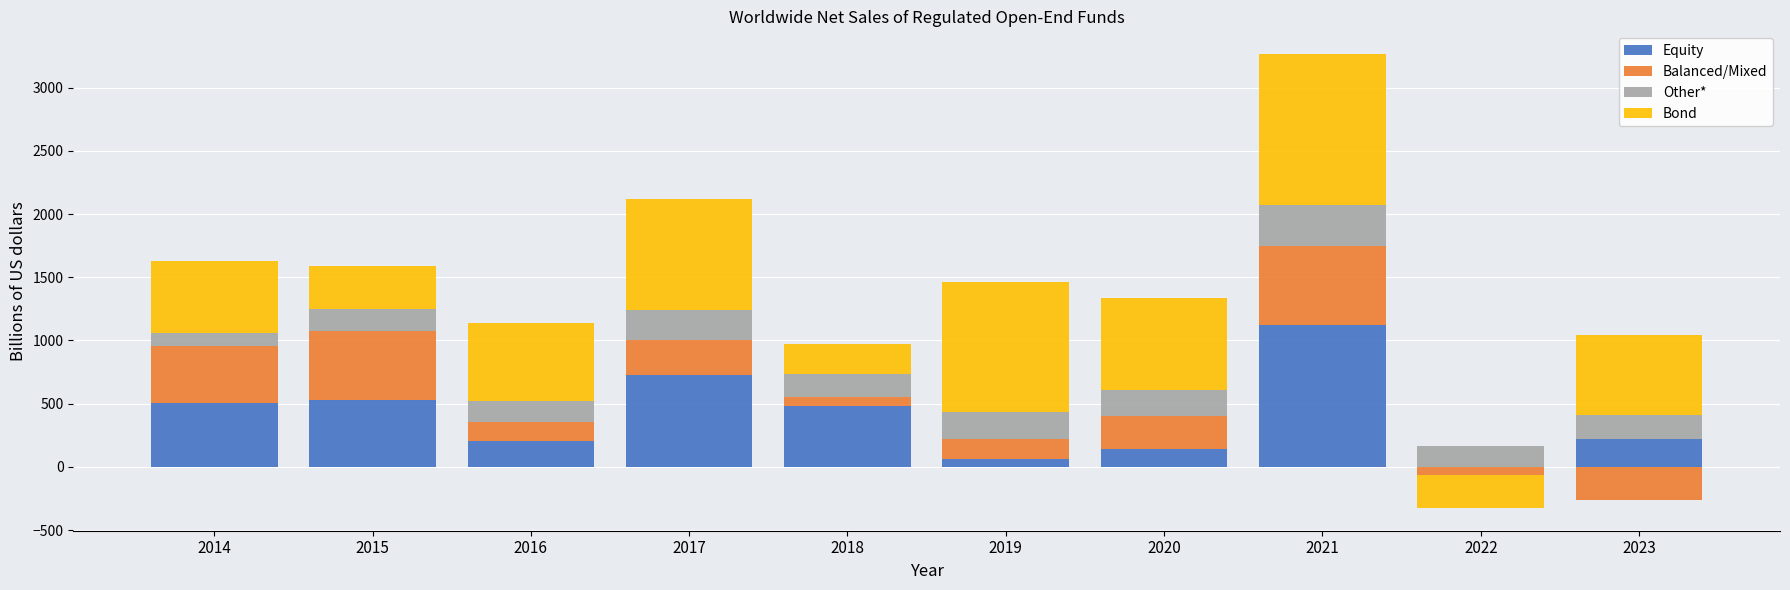

How many values in the Other* series exceed 194?

4